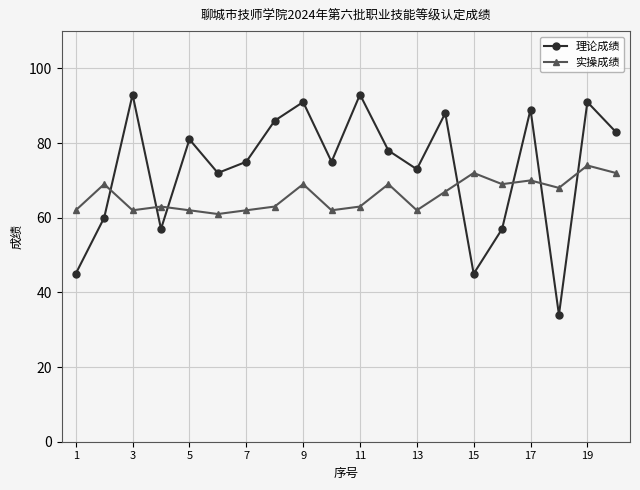

Which series ends up on top after the final intersection of 实操成绩 and 理论成绩?

理论成绩